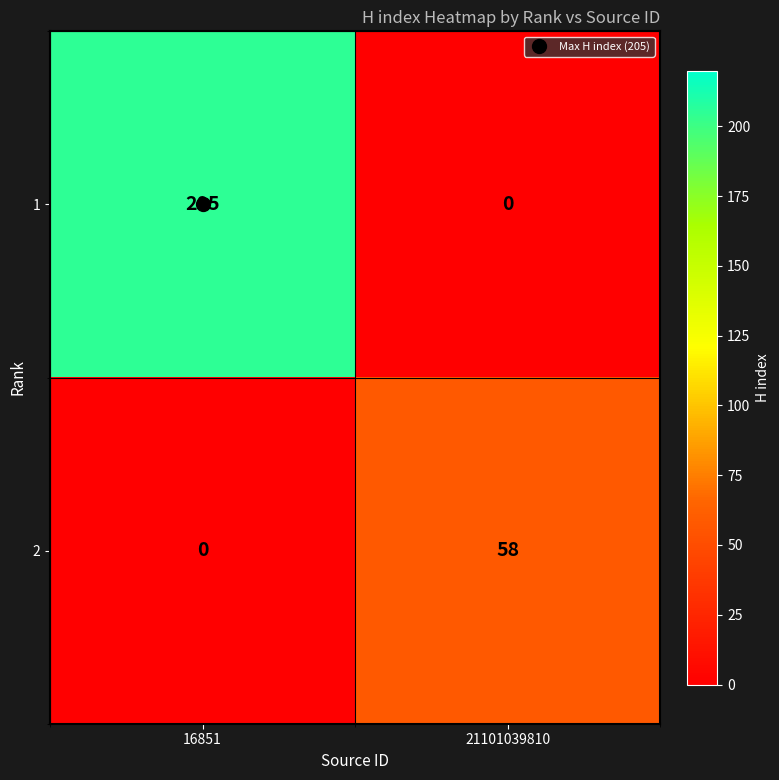

Which series has the largest total across all categories?

1